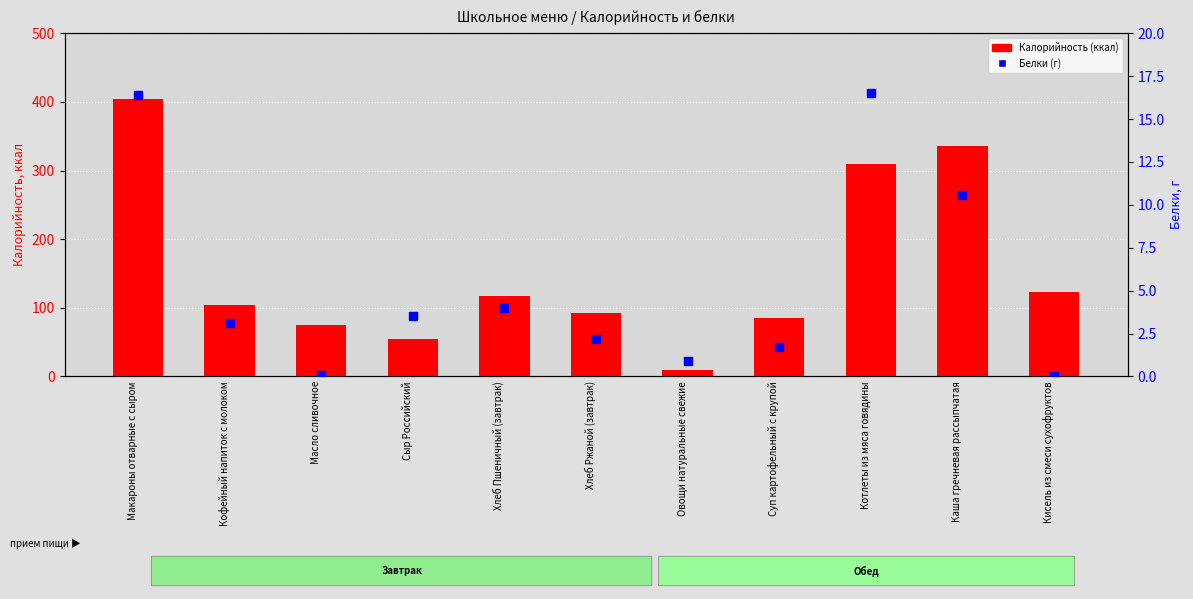

What are all the series names shown in the legend?

Калорийность (ккал), Белки (г)